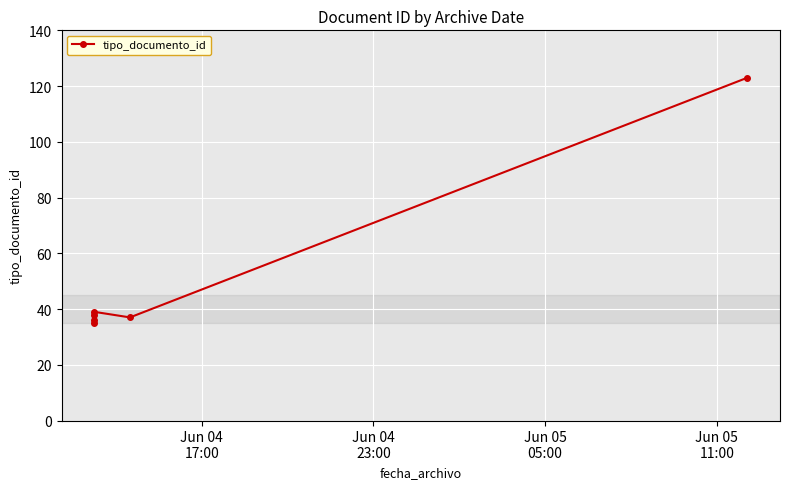

What is the difference between the second highest and minimum values?

4